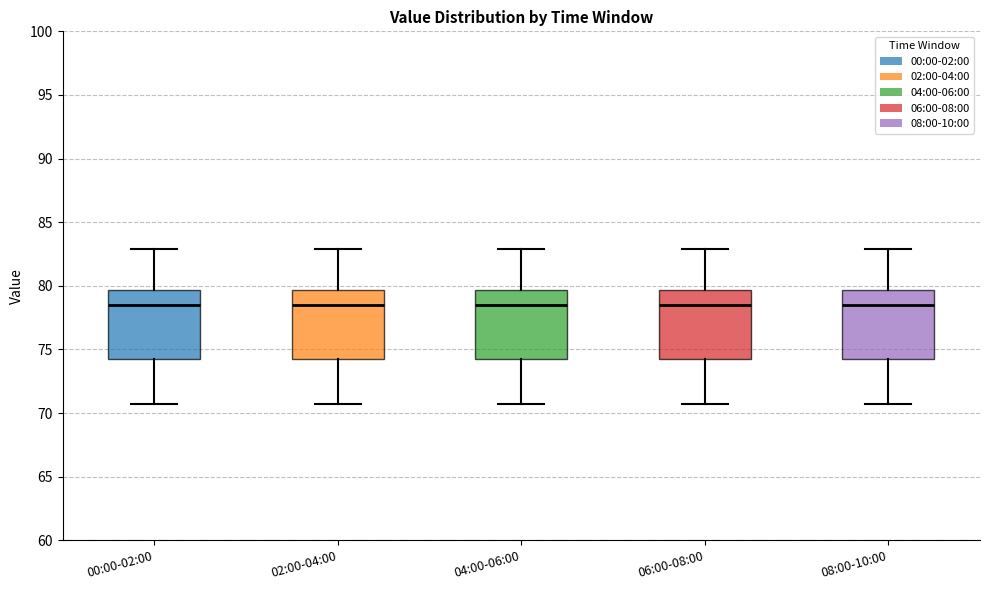

Reading left to right, transcribe this box plot: for each box, give where its median line is, the range the box spans, and where its two whiskers end, as read against the y-axis. The values are not printed on the chart, so give them approximately, as read against the axis.

00:00-02:00: median 78.5, box 74.5 to 79.5, whiskers 70.5 to 83.0
02:00-04:00: median 78.5, box 74.5 to 79.5, whiskers 70.5 to 83.0
04:00-06:00: median 78.5, box 74.5 to 79.5, whiskers 70.5 to 83.0
06:00-08:00: median 78.5, box 74.5 to 79.5, whiskers 70.5 to 83.0
08:00-10:00: median 78.5, box 74.5 to 79.5, whiskers 70.5 to 83.0